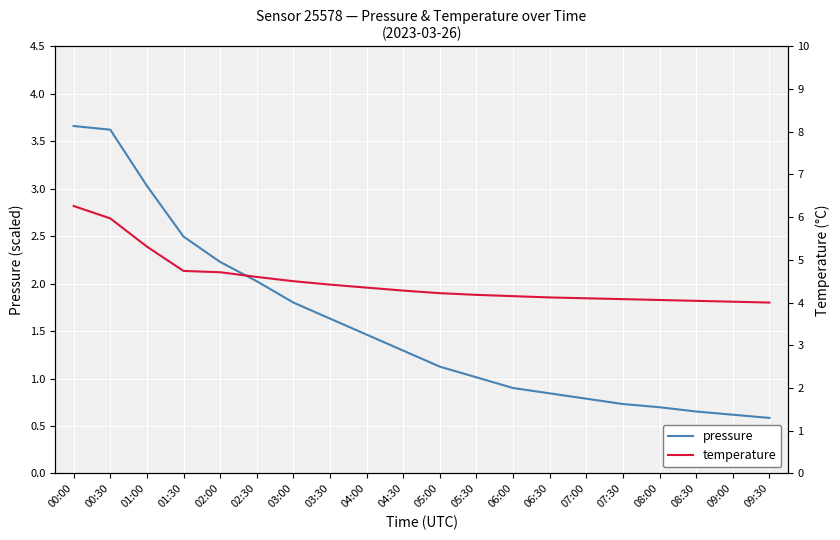

Is it true that temperature equals 4.3 at 04:00?

True